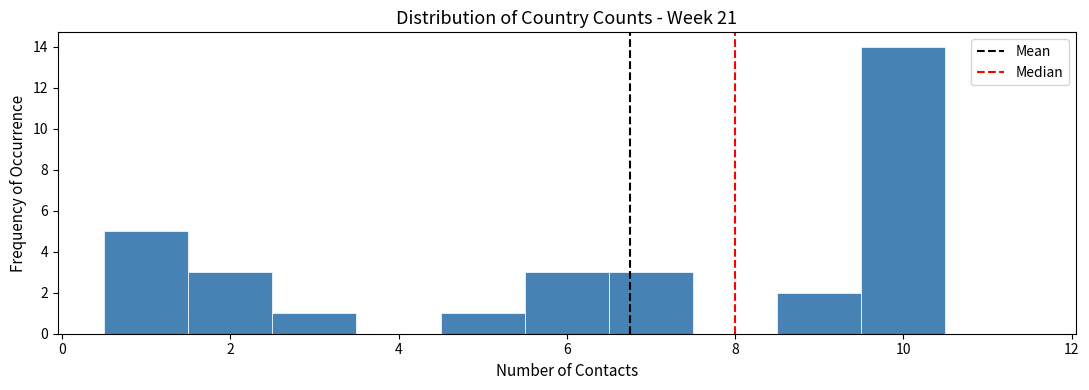

Reading left to right, transcribe this chart: for each bar, give the range it covers on the x-axis and its height. Neither the bar edges nor the heights are printed on the chart, so give them approximately, as read against the axes.

0.5 to 1.5: 5
1.5 to 2.5: 3
2.5 to 3.5: 1
3.5 to 4.5: 0
4.5 to 5.5: 1
5.5 to 6.5: 3
6.5 to 7.5: 3
7.5 to 8.5: 0
8.5 to 9.5: 2
9.5 to 10.5: 14
10.5 to 11.5: 0